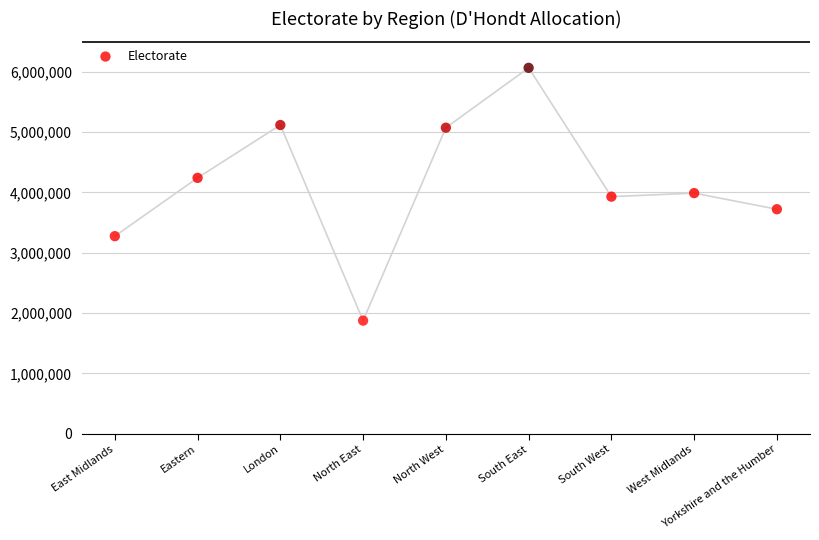

What is the range of X values (max minus min)?

8